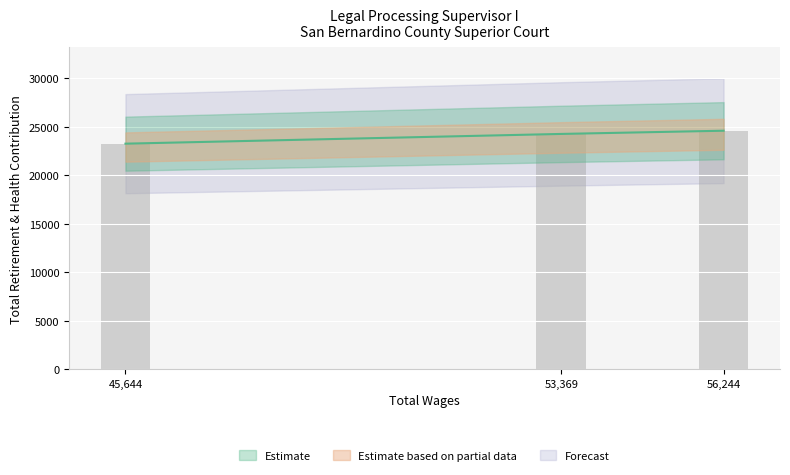

Is it true that the value at 56244.0 is 37181?

False